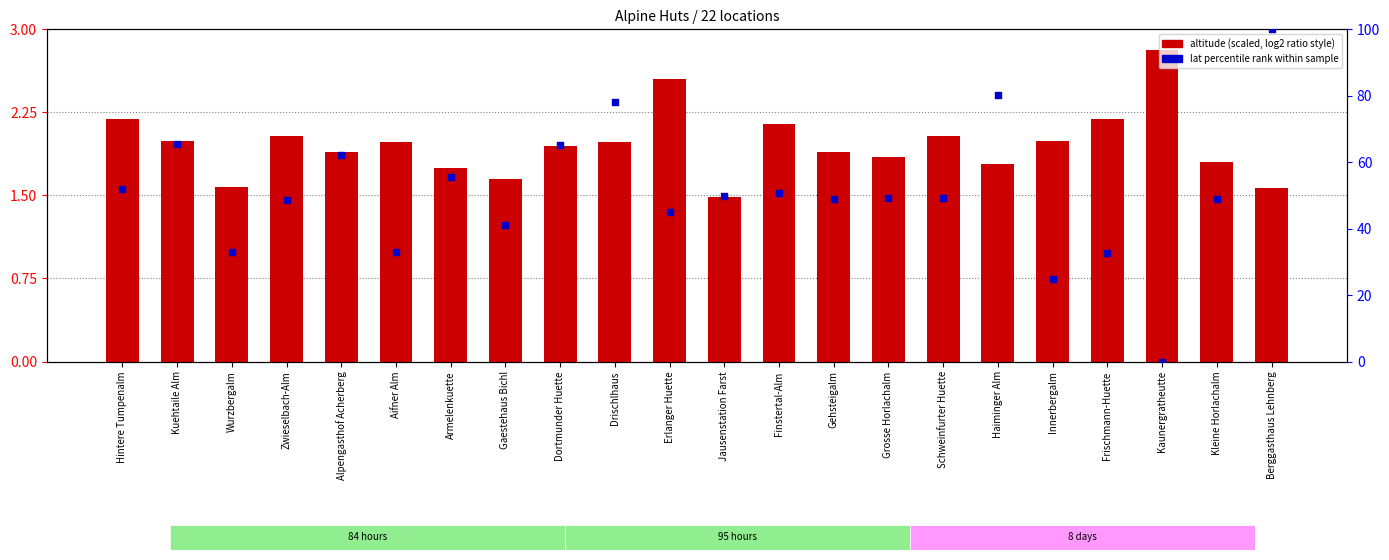

Is the value of lat percentile rank at Schweinfurter Huette greater than the value of altitude (scaled) at Frischmann-Huette?

Yes